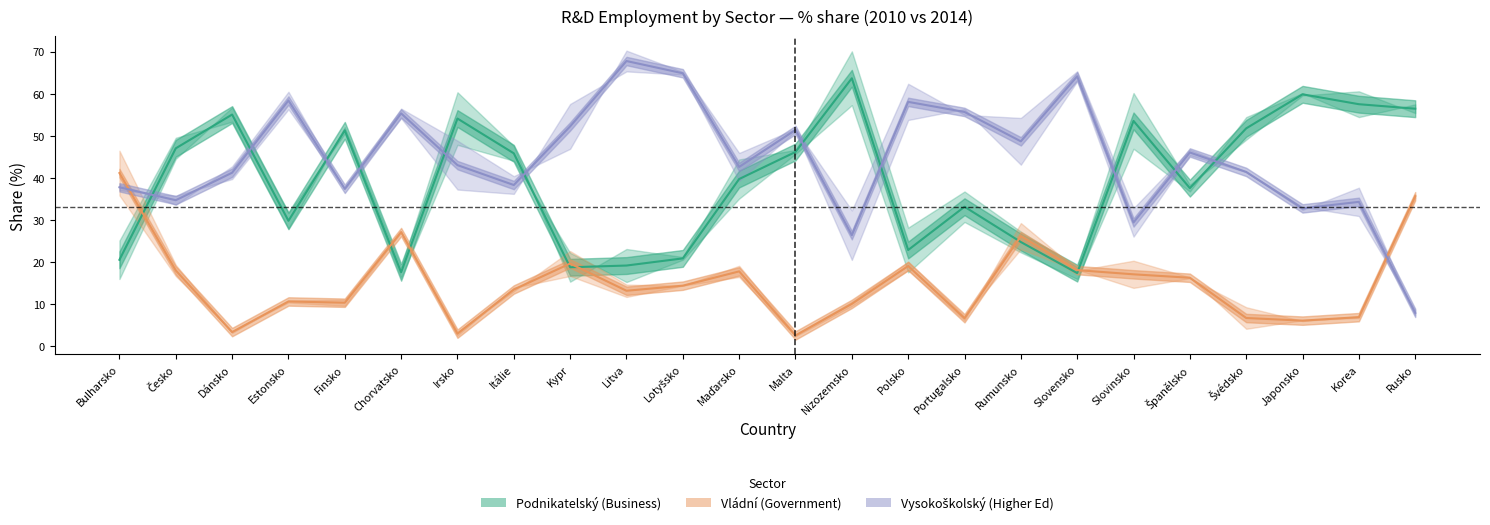

Reading left to right, extract all data points from this chart.

Podnikatelský 2010: 20.5	47.0	55.0	29.8	51.3	17.5	54.1	45.8	18.7	19.1	20.8	39.7	46.1	63.6	22.8	33.1	24.7	17.3	53.5	37.5	51.7	59.8	57.5	56.4
Vládní 2010: 41.1	18.0	3.3	10.6	10.3	27.1	2.9	13.4	19.6	13.1	14.3	17.7	2.5	10.0	19.0	6.6	26.1	18.0	17.0	16.2	6.6	6.0	6.9	35.6
Vysokoškolský 2010: 37.7	34.7	41.2	58.4	37.4	55.3	43.0	38.3	52.2	67.8	64.8	42.6	51.4	26.3	58.0	55.6	48.7	64.1	29.4	46.0	41.4	32.7	34.3	7.9